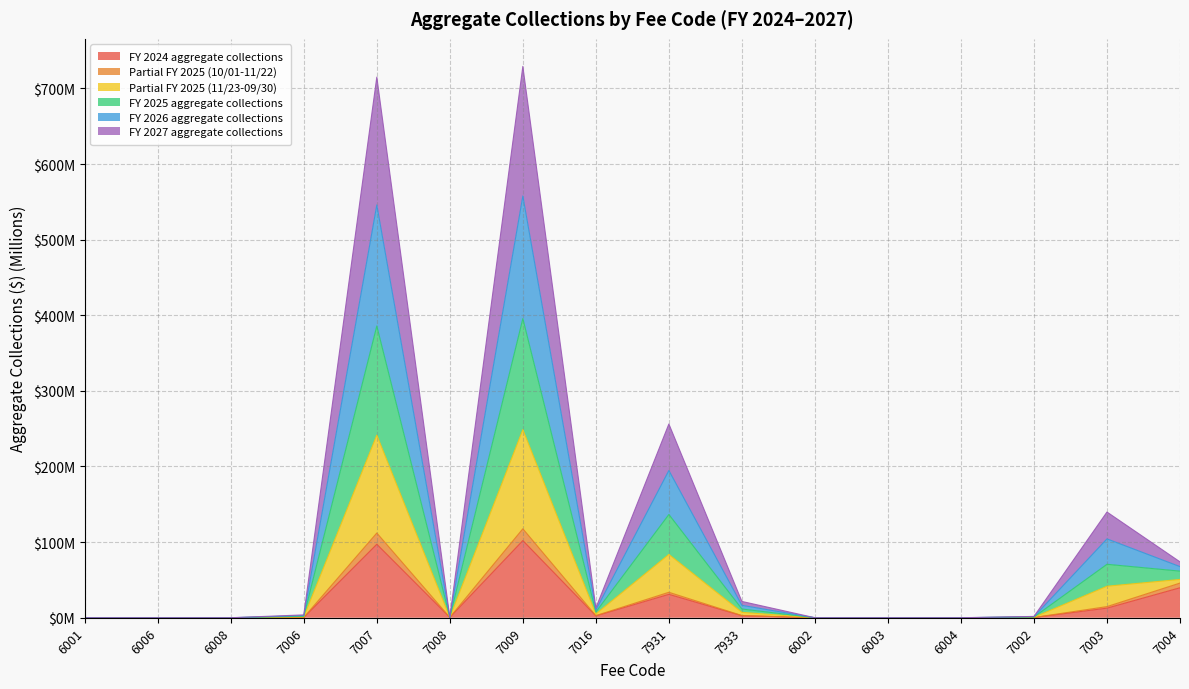

What are all the series names shown in the legend?

FY 2024 aggregate collections, Partial FY 2025 (10/01-11/22), Partial FY 2025 (11/23-09/30), FY 2025 aggregate collections, FY 2026 aggregate collections, FY 2027 aggregate collections